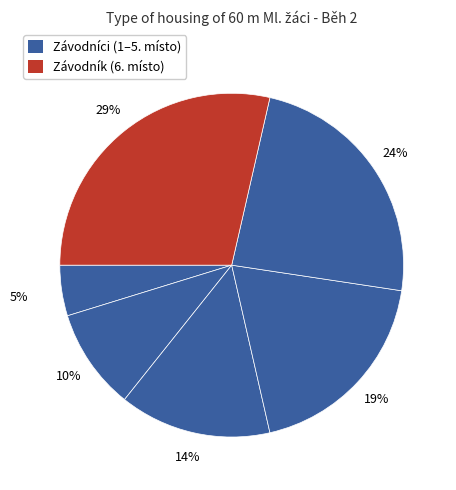

How many segments does this pie chart have?

6